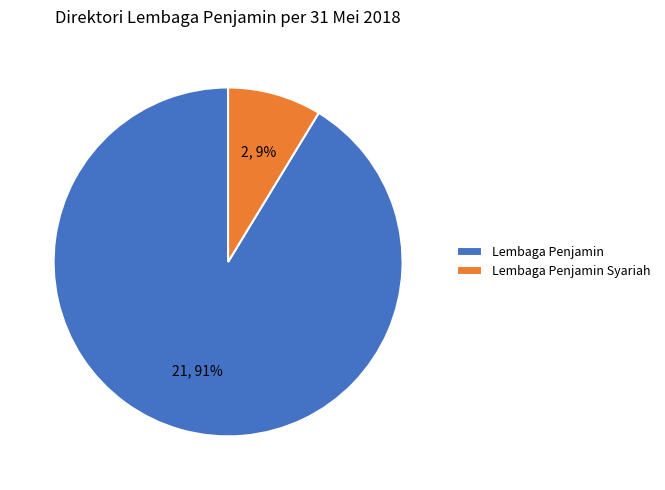

Rank the categories by value from highest to lowest.

Lembaga Penjamin, Lembaga Penjamin Syariah